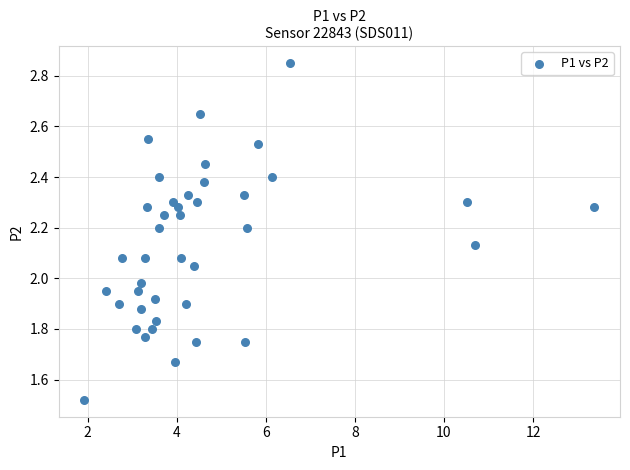

What is the range of X values (max minus min)?

11.5